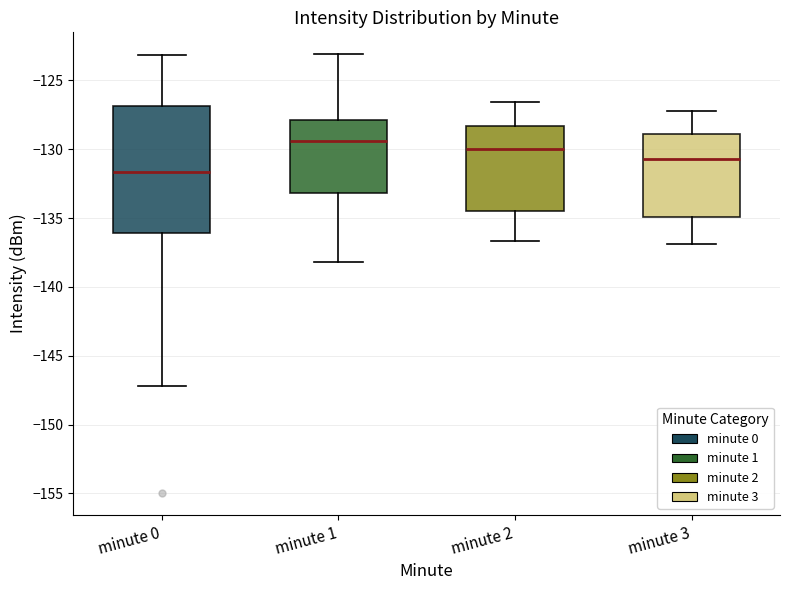

Which box has the highest median line?

minute 1